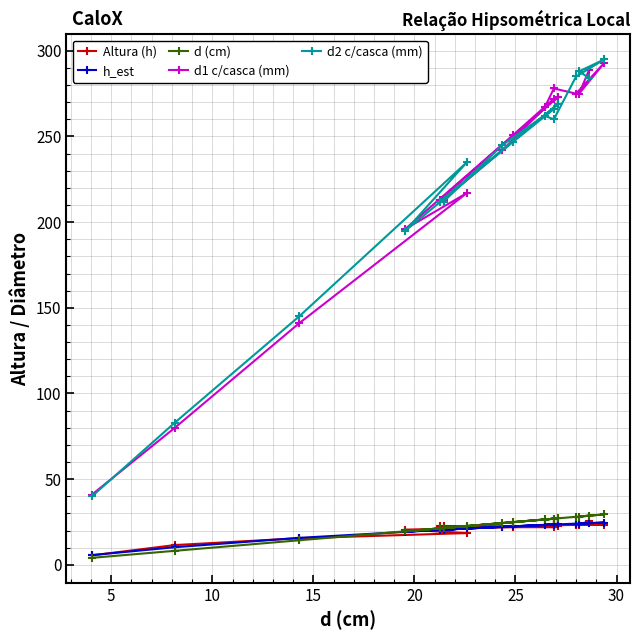

Is this an area chart (filled region under the line)?

No